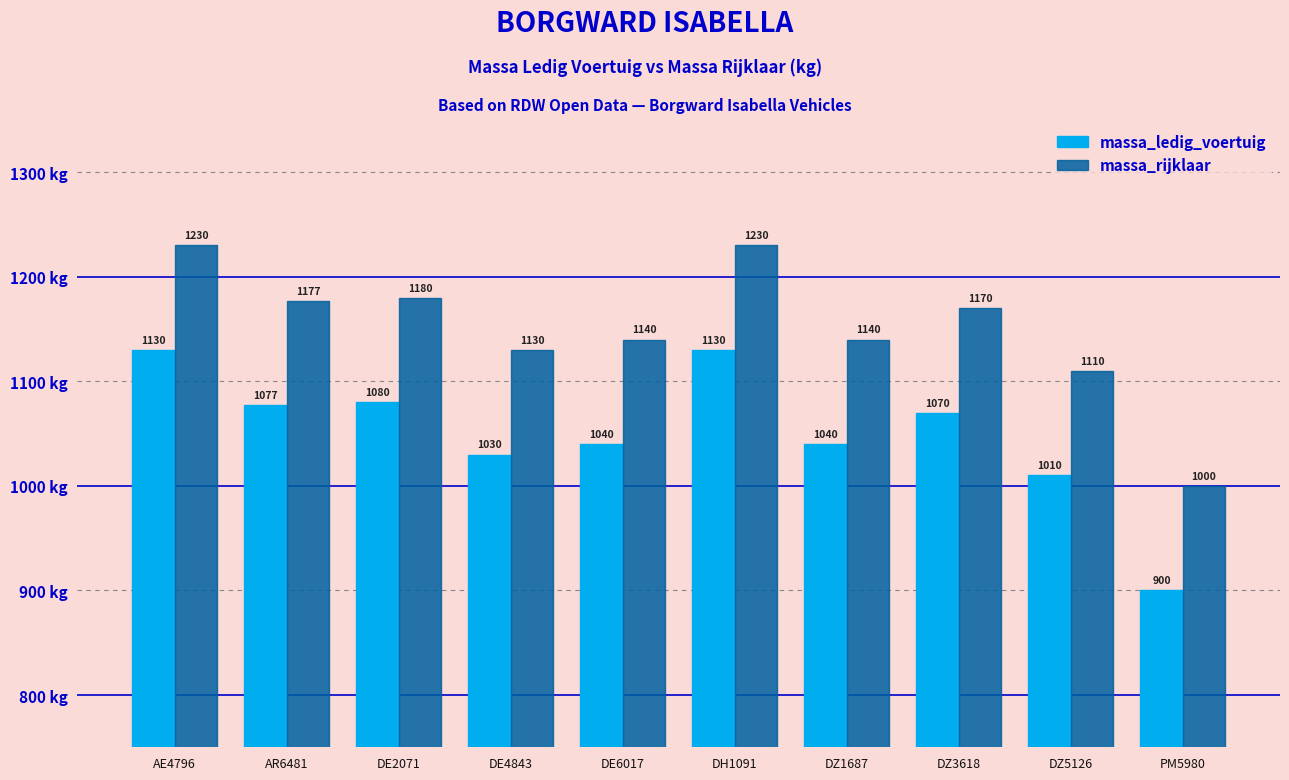

Reading right to left, what are all the values shown in this chart?

massa_ledig_voertuig: PM5980=900	DZ5126=1010	DZ3618=1070	DZ1687=1040	DH1091=1130	DE6017=1040	DE4843=1030	DE2071=1080	AR6481=1077	AE4796=1130
massa_rijklaar: PM5980=1000	DZ5126=1110	DZ3618=1170	DZ1687=1140	DH1091=1230	DE6017=1140	DE4843=1130	DE2071=1180	AR6481=1177	AE4796=1230